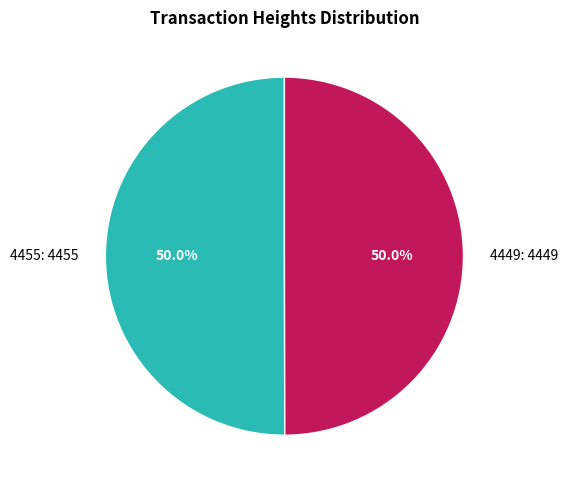

Is the sum of 4449: 4449 and 4455: 4455 greater than half?

Yes